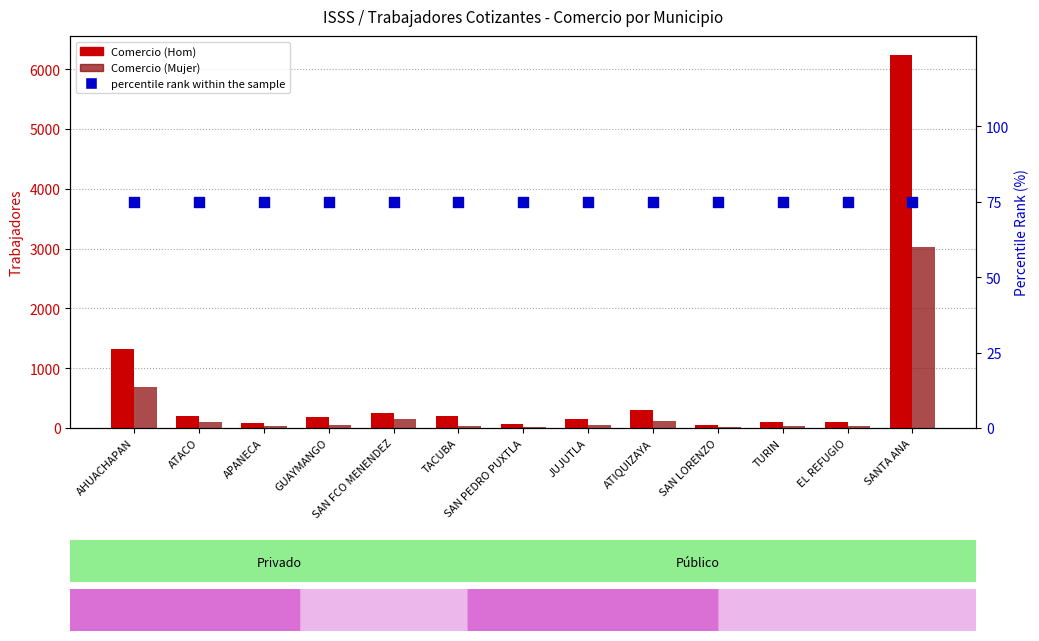

Which series has the largest total across all categories?

Comercio (Hom)